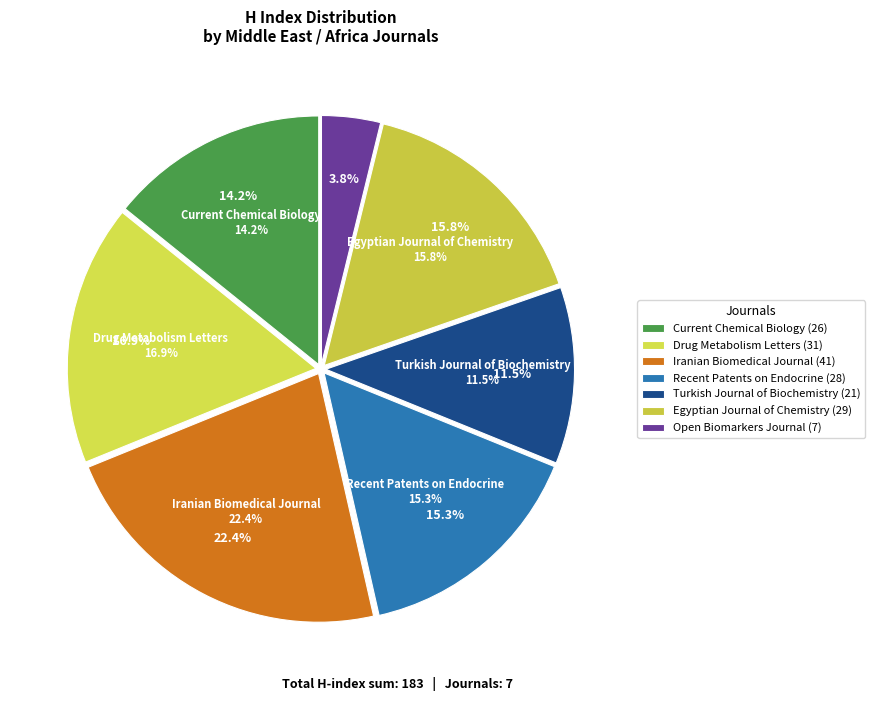

How many segments does this pie chart have?

7